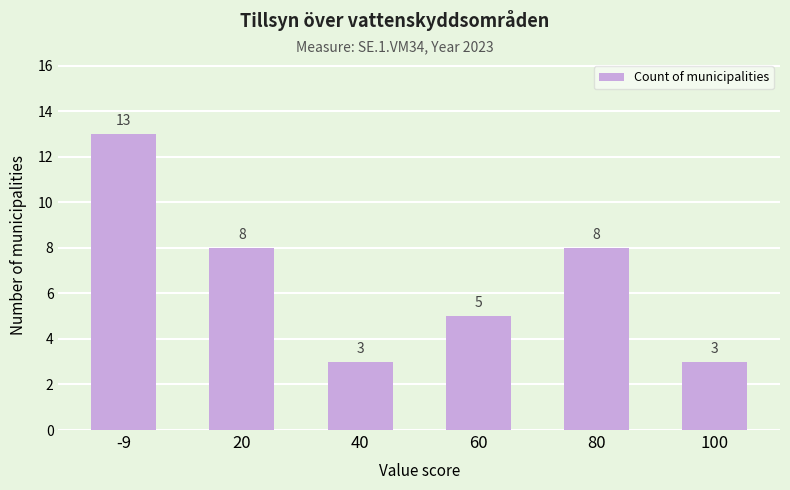

What is the value of the 6th bar from the left?

3